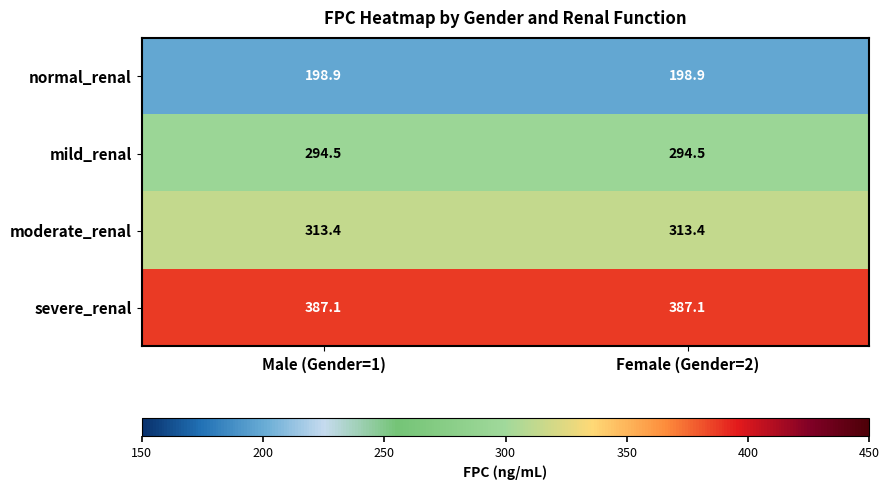

Reading right to left, list all the values displayed in this chart.

normal_renal: 198.9	198.9
mild_renal: 294.5	294.5
moderate_renal: 313.4	313.4
severe_renal: 387.1	387.1